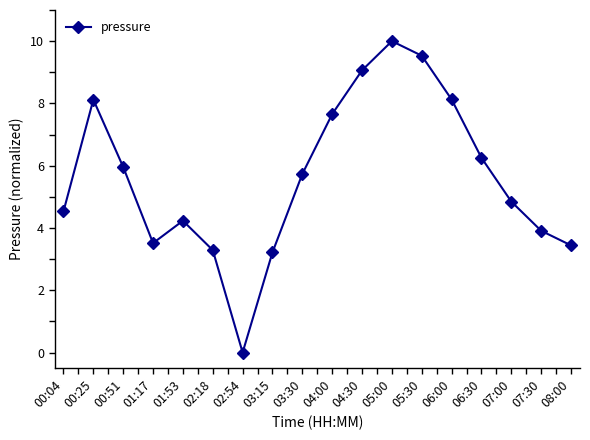

What is the difference between the maximum and minimum values?

10.0